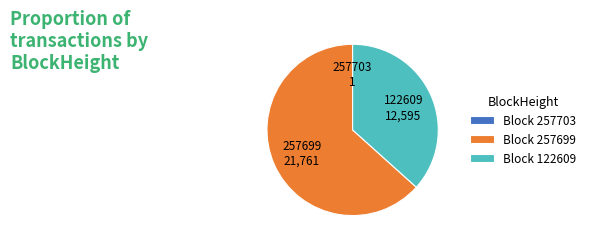

Which has a higher value, Block 122609 or Block 257699?

Block 257699